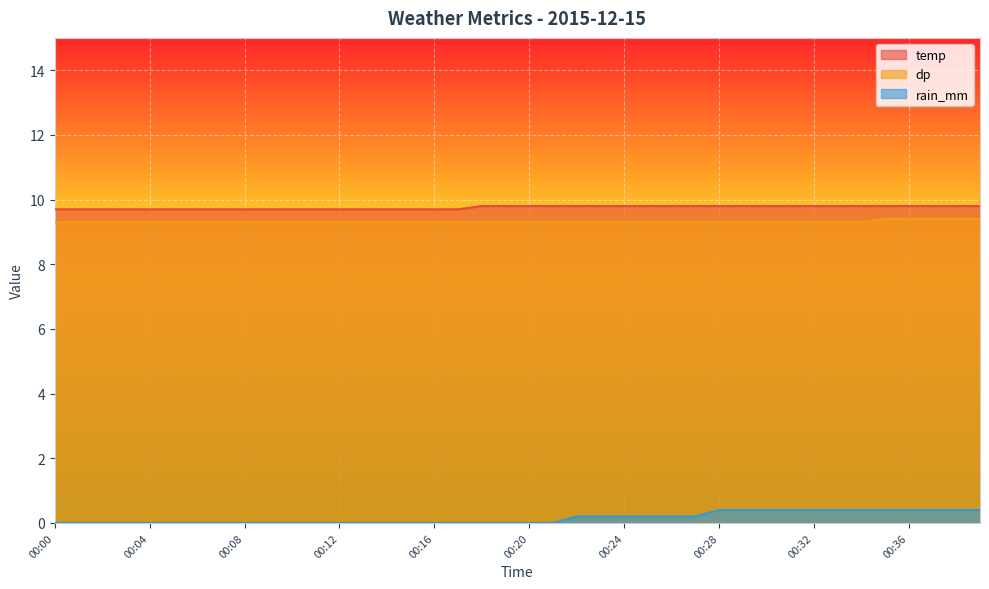

True or false: rain_mm and temp cross at least once.

False